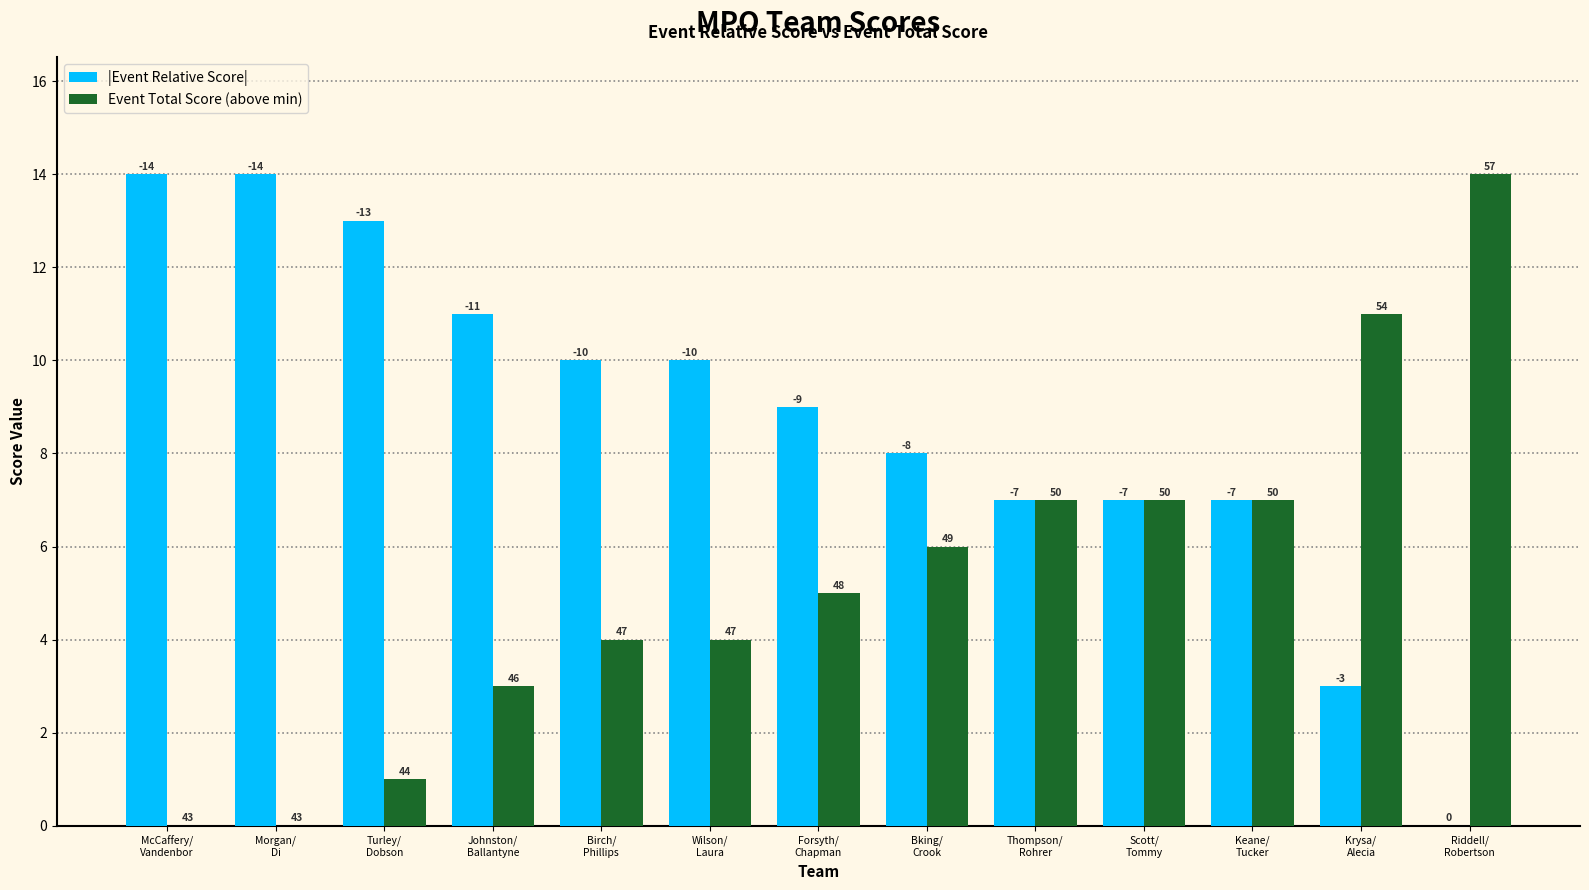

What position from the left is McCaffery/
Vandenbor?

1